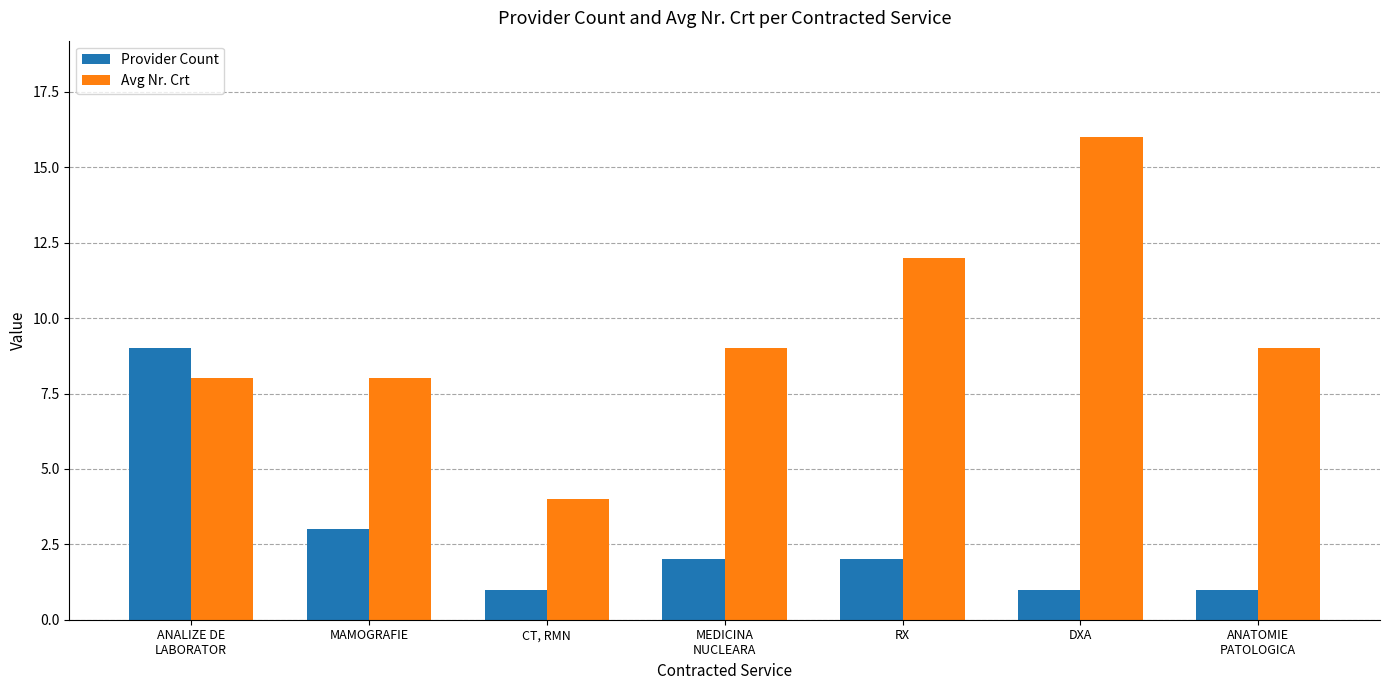

Reading left to right, what are all the values shown in this chart?

Provider Count: ANALIZE DE
LABORATOR=9	MAMOGRAFIE=3	CT, RMN=1	MEDICINA
NUCLEARA=2	RX=2	DXA=1	ANATOMIE
PATOLOGICA=1
Avg Nr. Crt: ANALIZE DE
LABORATOR=8	MAMOGRAFIE=8	CT, RMN=4	MEDICINA
NUCLEARA=9	RX=12	DXA=16	ANATOMIE
PATOLOGICA=9